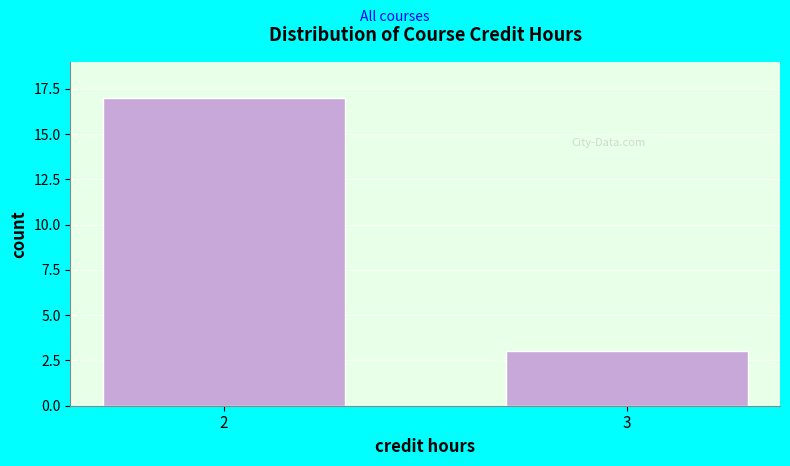

Reading right to left, list all the values displayed in this chart.

3=3	2=17